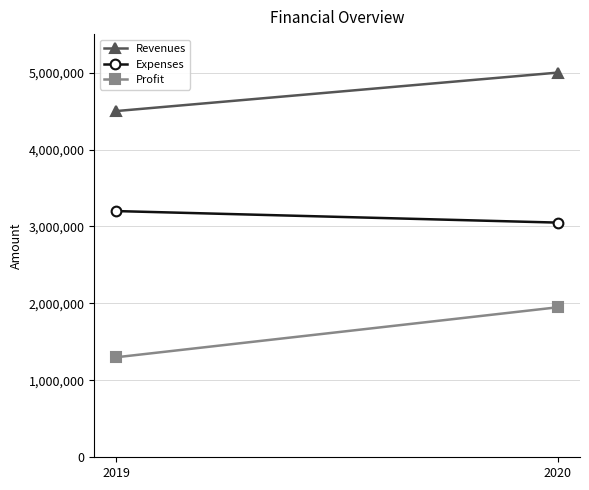

How many lines are shown in the chart?

3